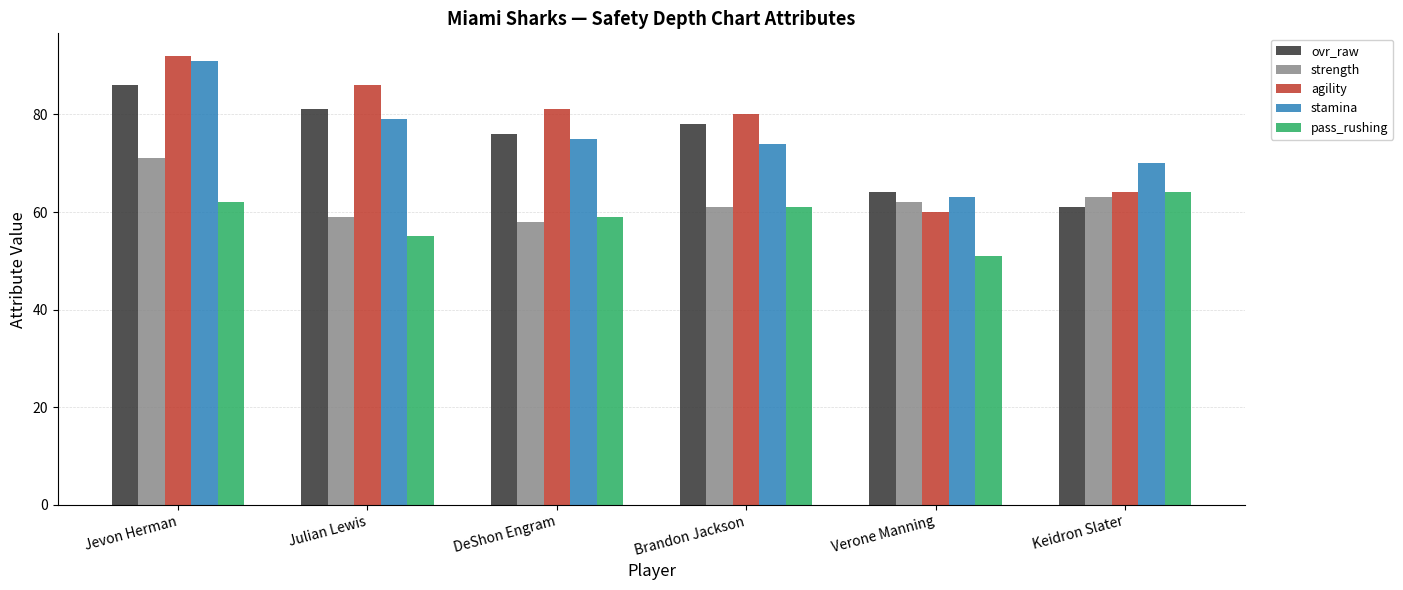

The strength series shows 58 at DeShon Engram. True or false?

True